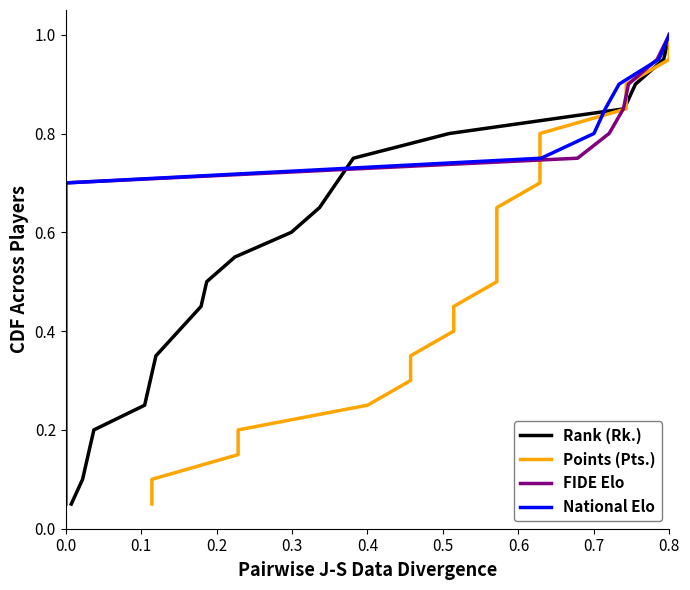

How many lines are shown in the chart?

4